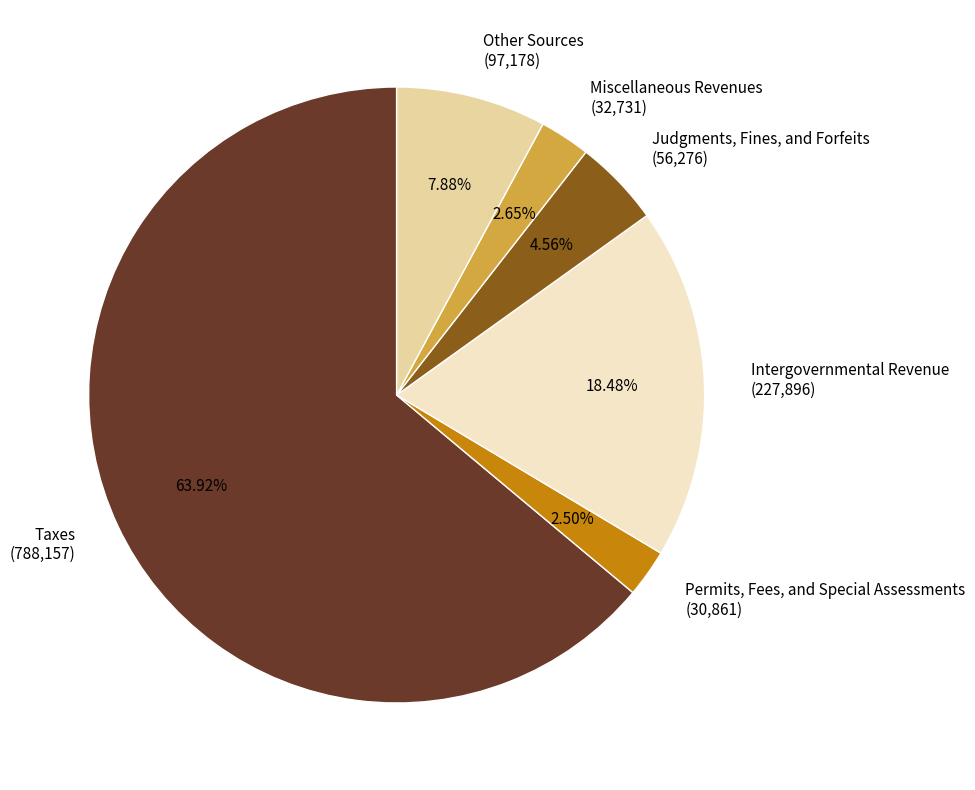

Which category accounts for the majority?

Taxes